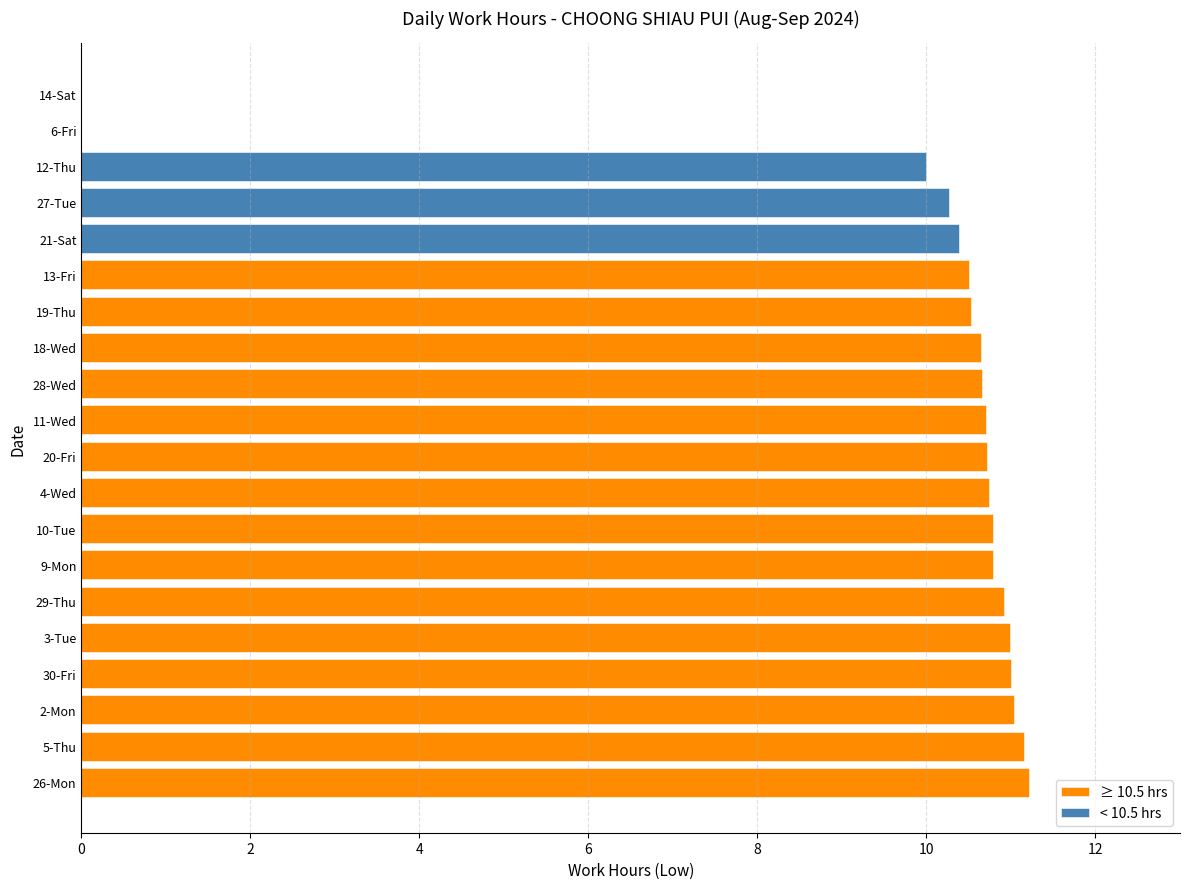

How many bars are there in total?

20